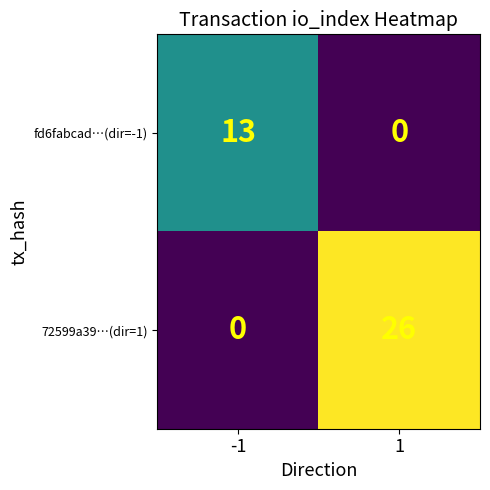

How many data points does each series have?

2